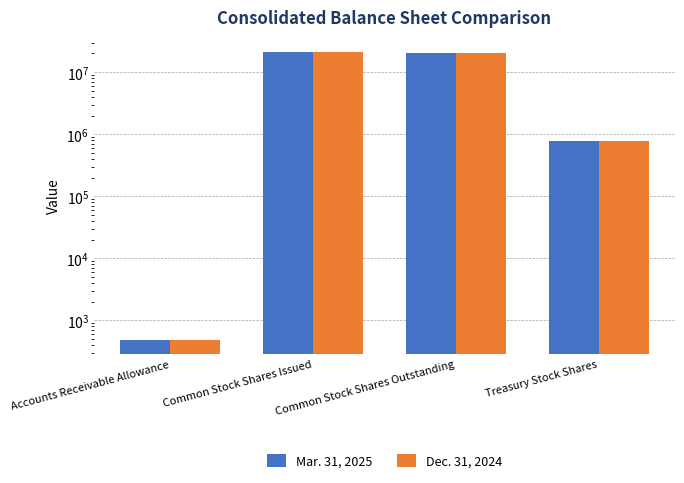

The value of Dec. 31, 2024 at Treasury Stock Shares is 768595. True or false?

True